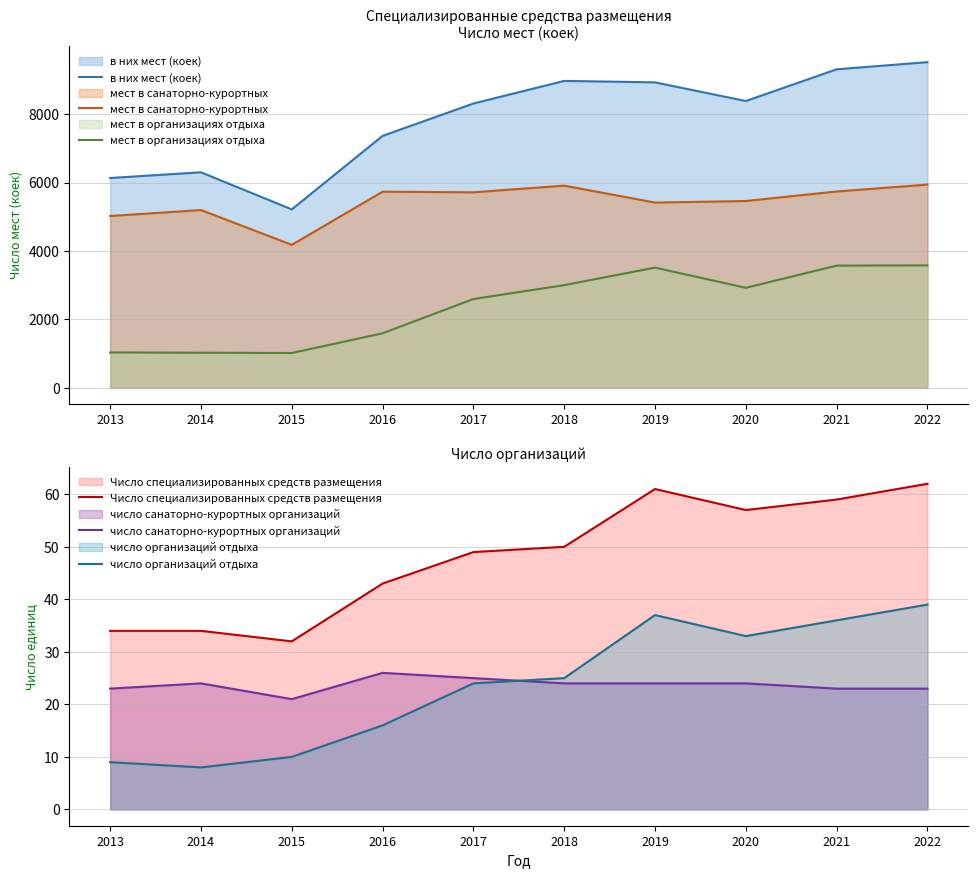

Which series has the widest spread of values?

в них мест (коек)